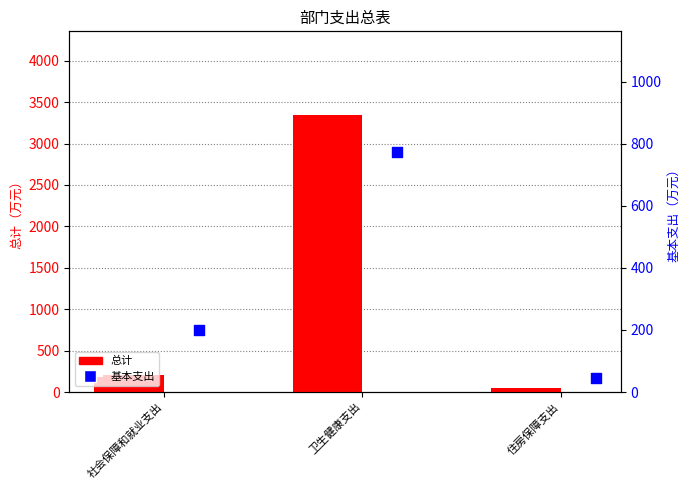

At how many categories does at least one series exceed 3285?

1